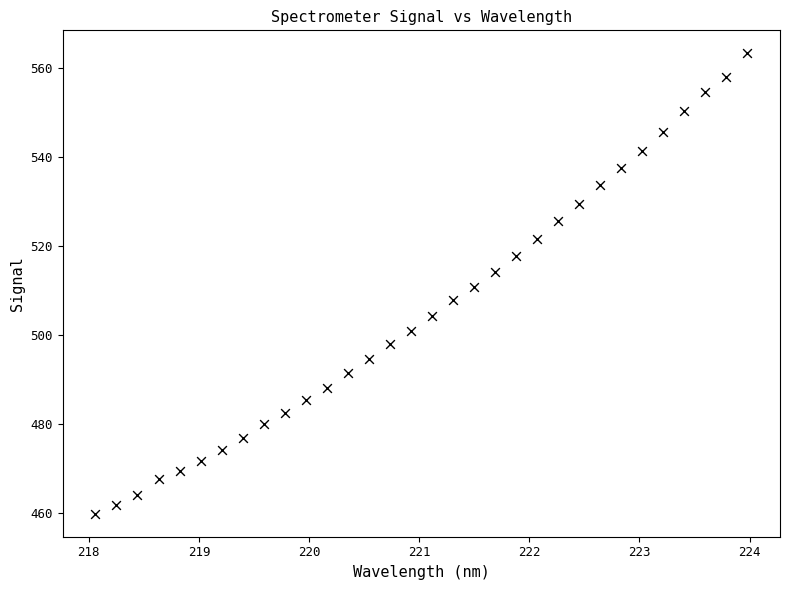

What is the range of X values (max minus min)?

5.9